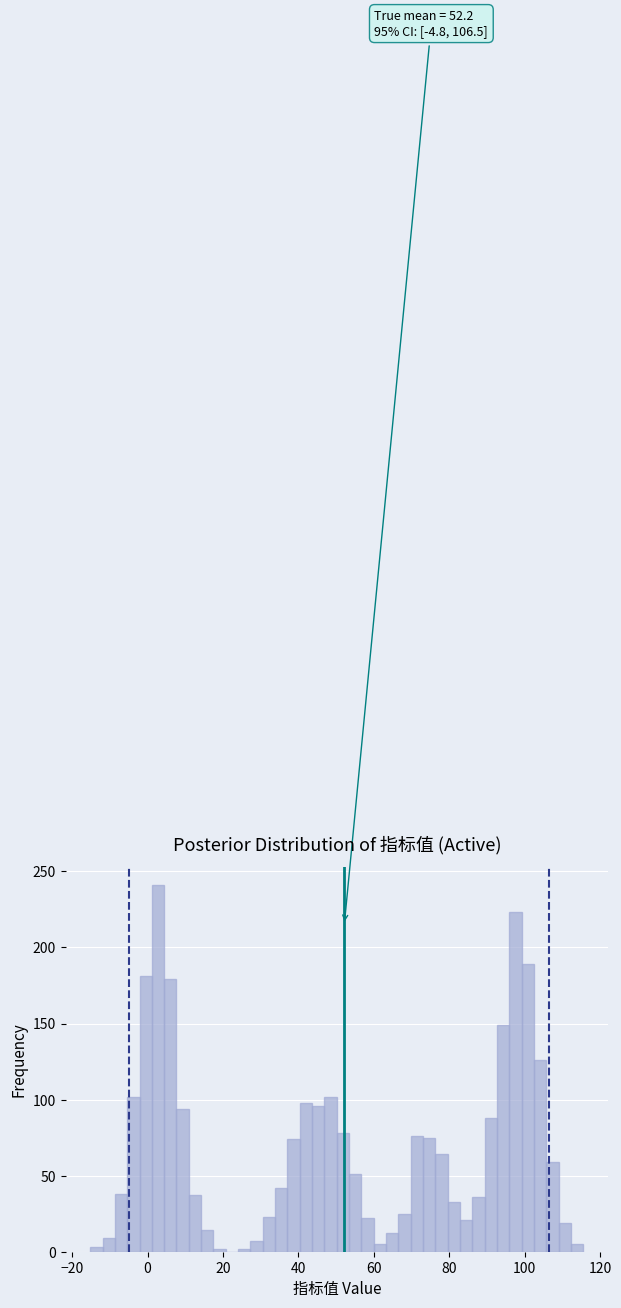

Read against the x-axis, roughly where is the centre of the tallest bar?

2